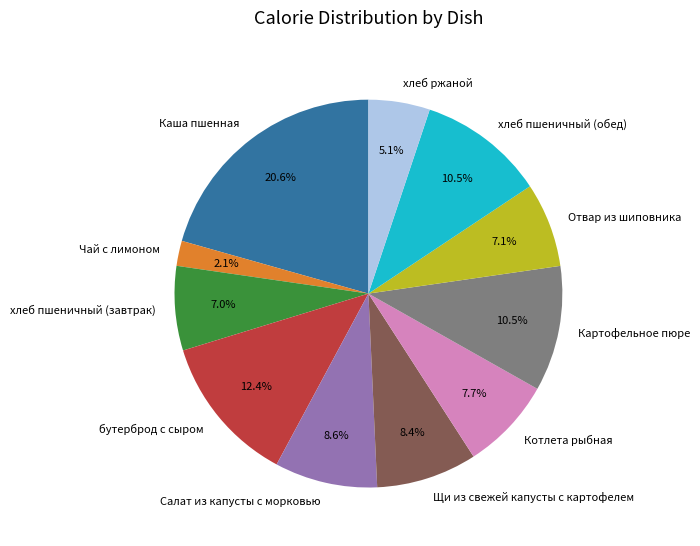

What portion of the pie excludes хлеб ржаной?

94.9%